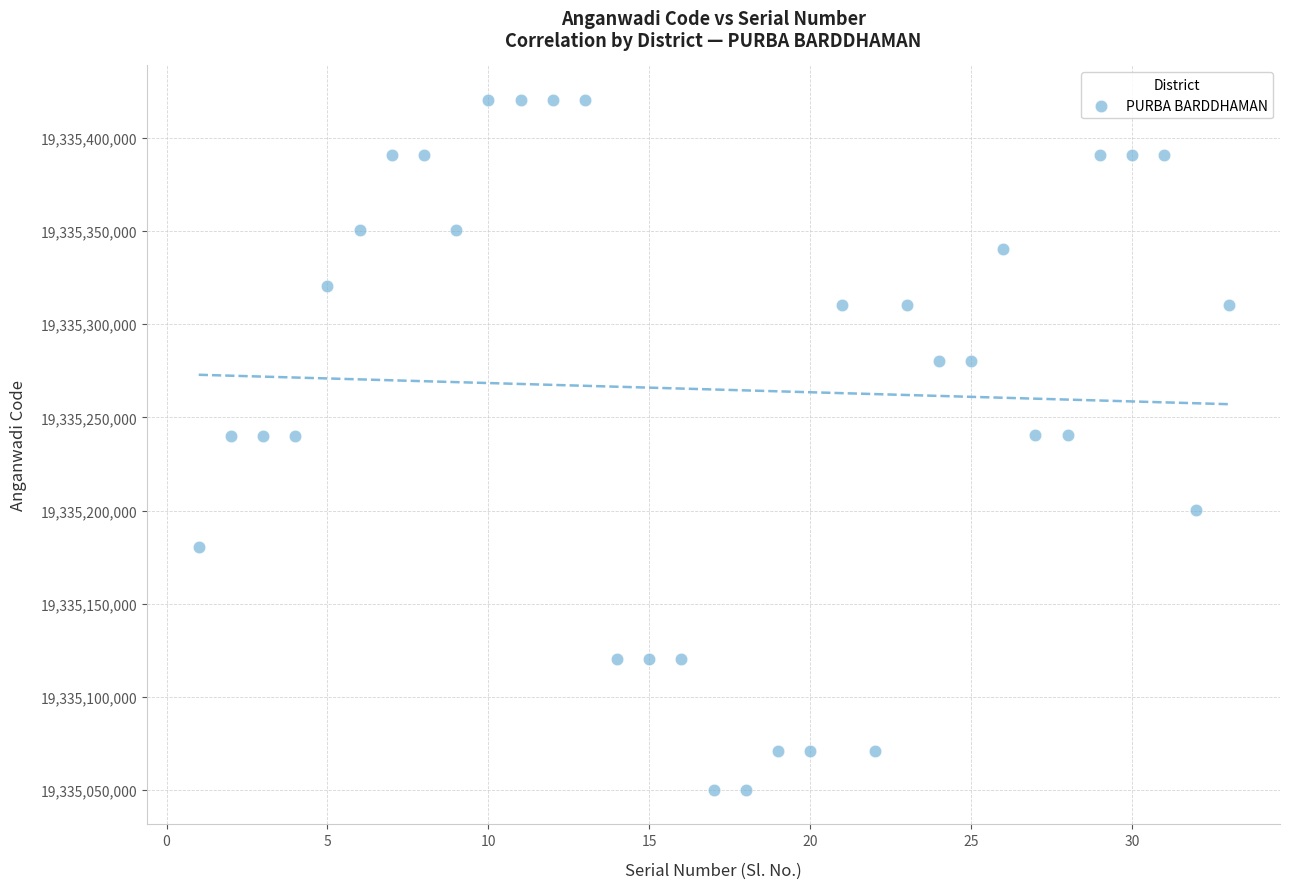

What is the range of X values (max minus min)?

32